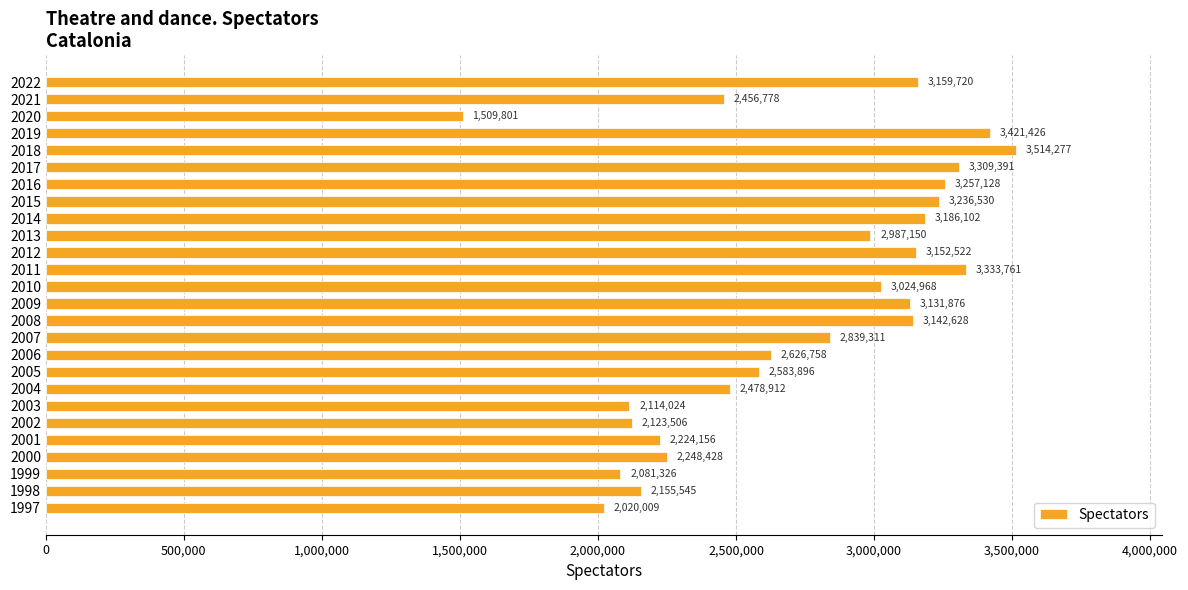

How many bars are there in total?

26